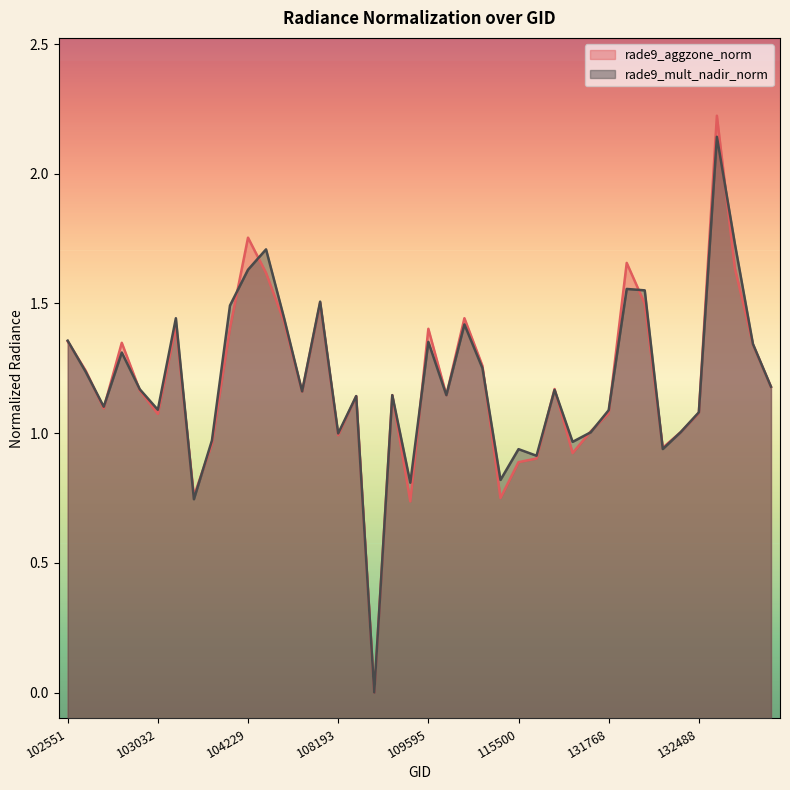

How many data points in rade9_mult_nadir_norm are above 1?

30